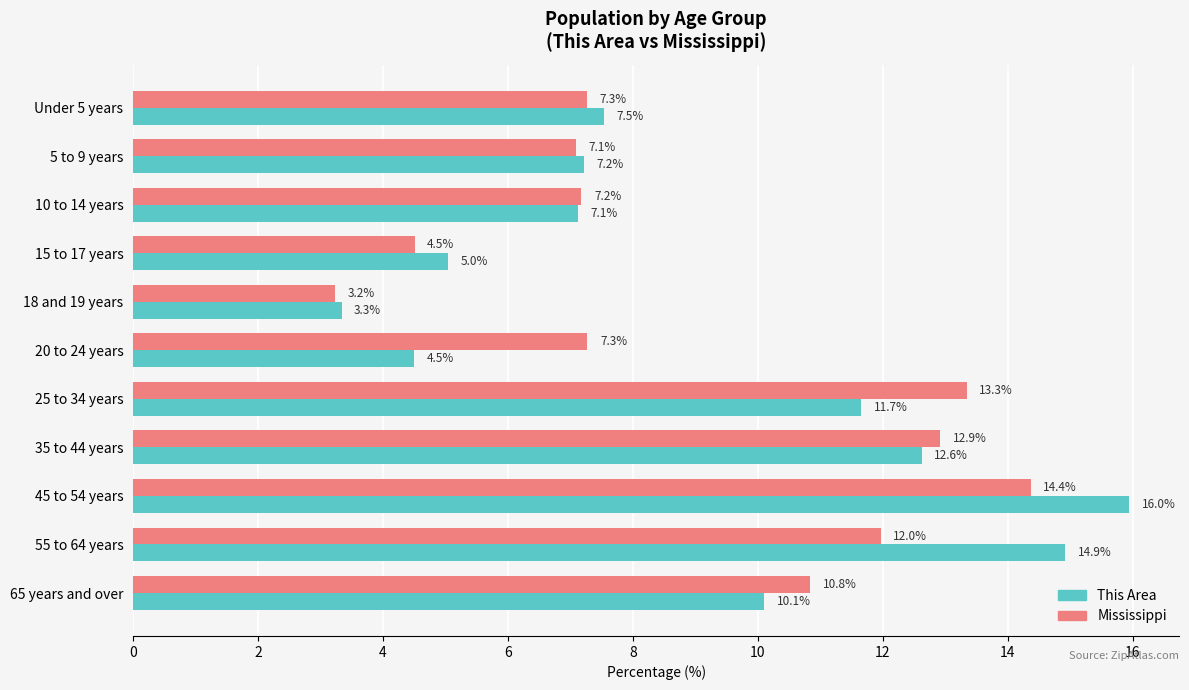

The value of This Area at 10 to 14 years is 7.1. True or false?

True